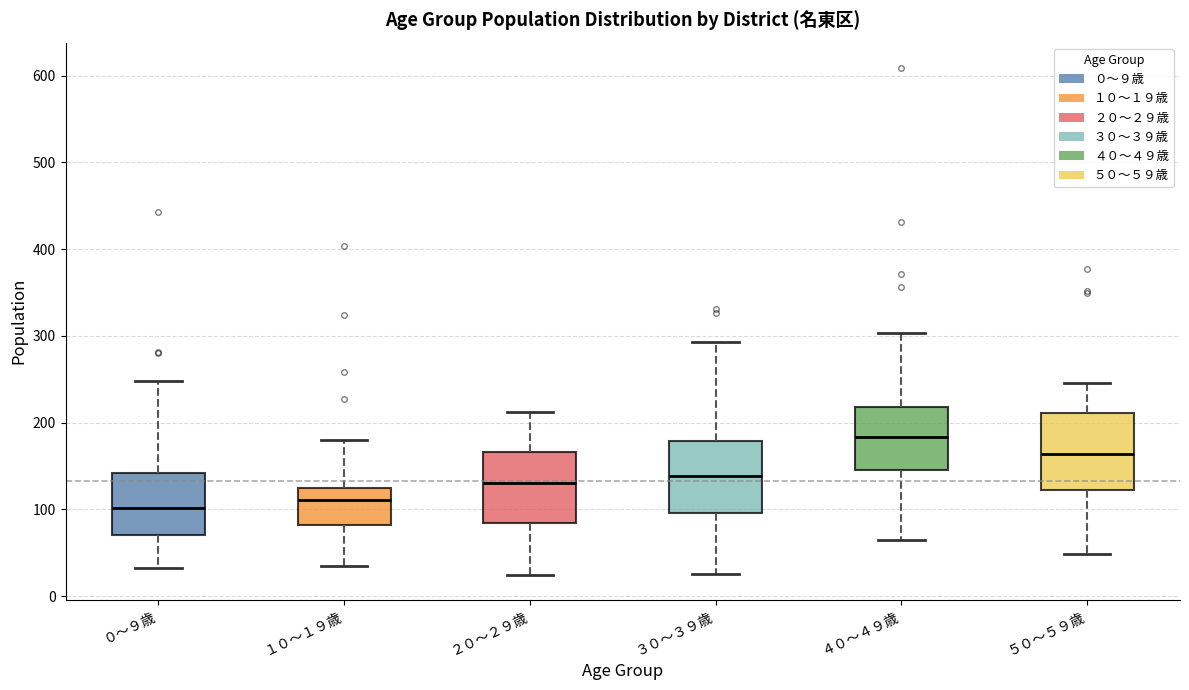

Where does the upper whisker of the box for ４０～４９歳 end on the y-axis? The values are not printed on the chart, so give them approximately, as read against the axis.

300